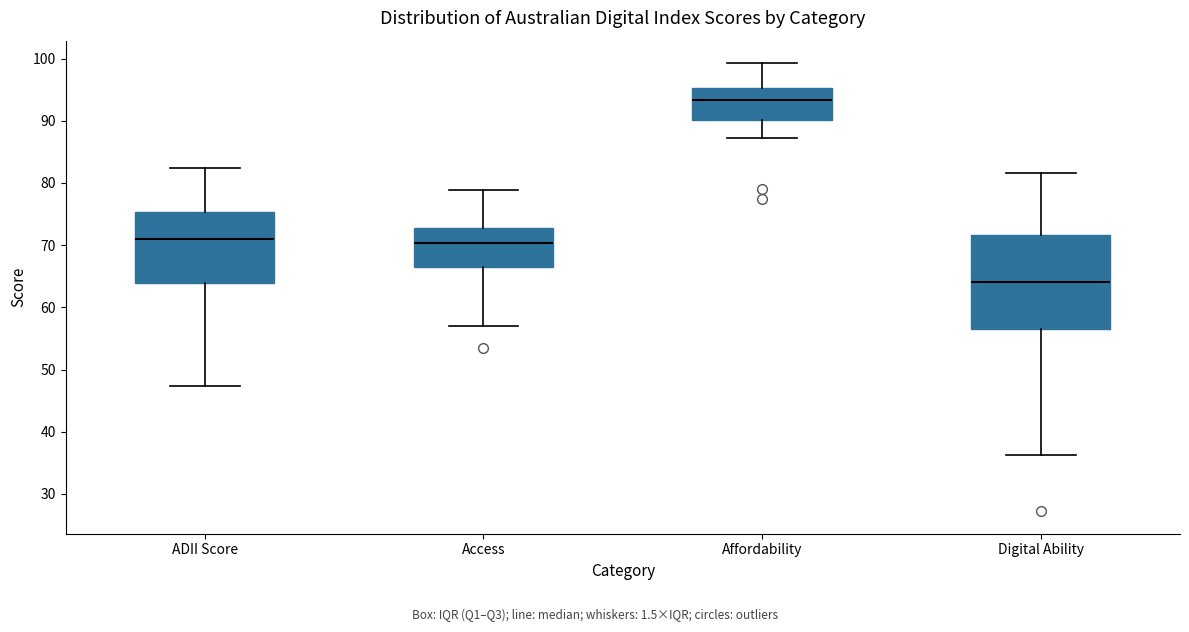

Which box's median line is the lowest?

Digital Ability